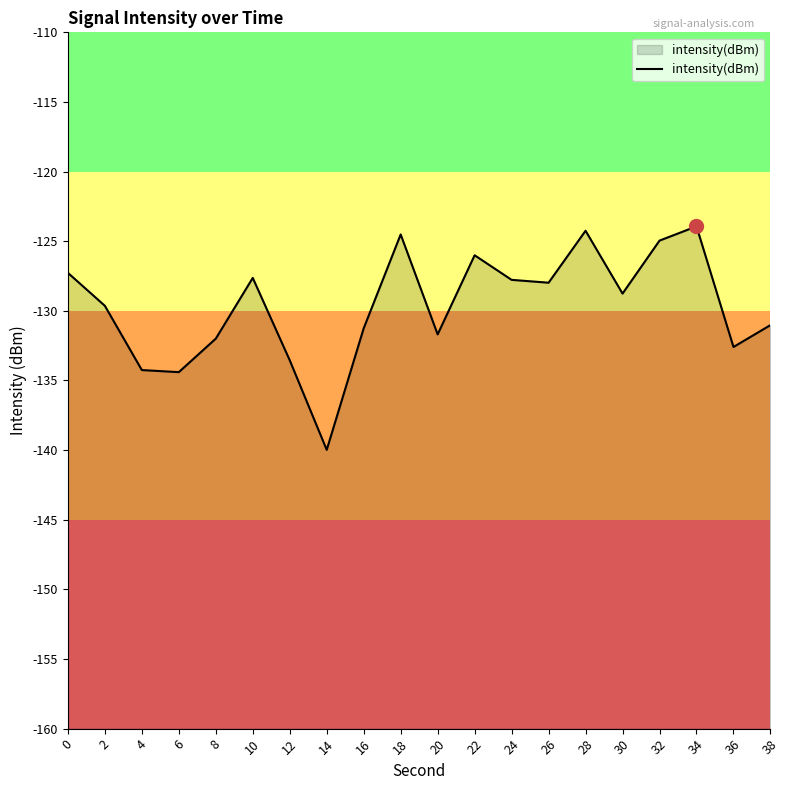

Reading left to right, transcribe all the data shown in this chart.

-127.3	-129.6	-134.3	-134.4	-132.0	-127.6	-133.5	-140.0	-131.3	-124.5	-131.7	-126.0	-127.8	-128.0	-124.2	-128.8	-125.0	-123.9	-132.6	-131.0